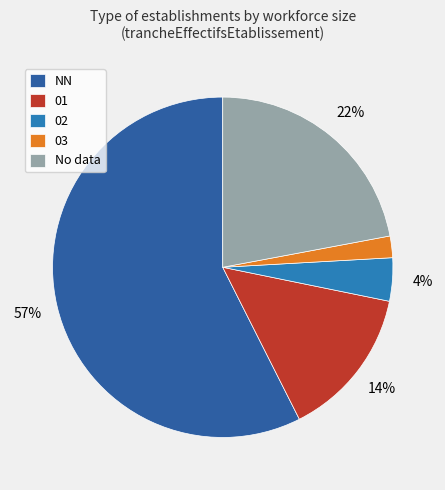

Rank the categories by value from highest to lowest.

NN, No data, 01, 02, 03